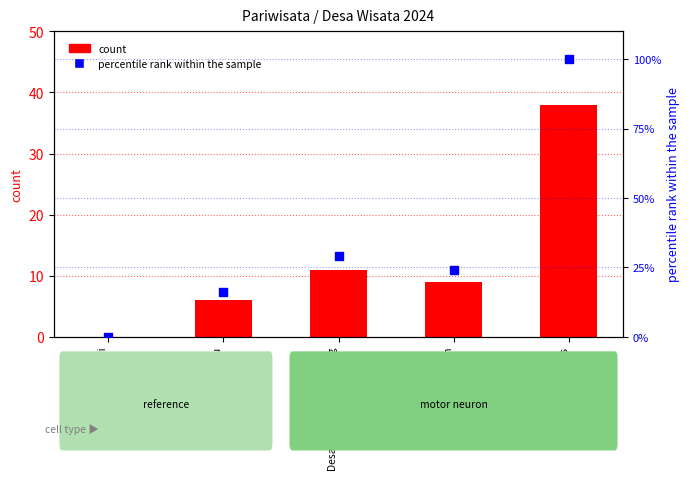

What are all the series names shown in the legend?

count, percentile rank within the sample